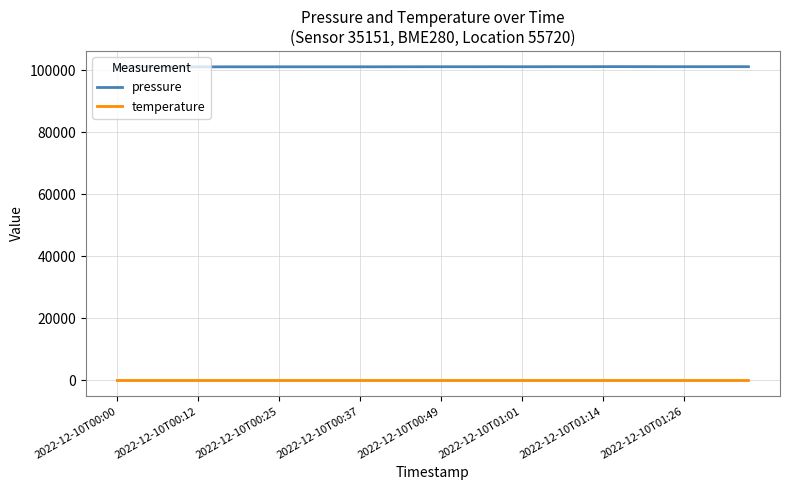

Which series has the largest range (max minus min)?

pressure